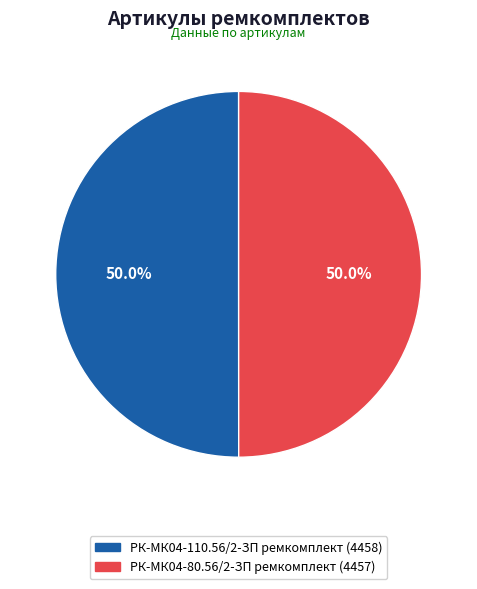

Approximately how many times larger is the value at РК-МК04-80.56/2-ЗП ремкомплект compared to РК-МК04-110.56/2-ЗП ремкомплект?

1.0